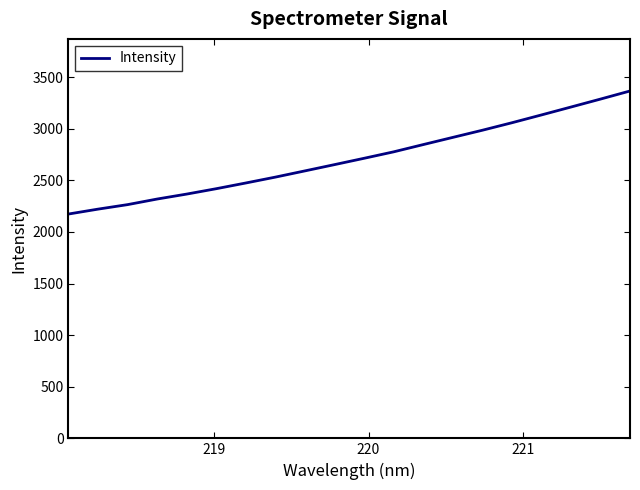

What is the difference between the maximum and minimum values?

1191.9